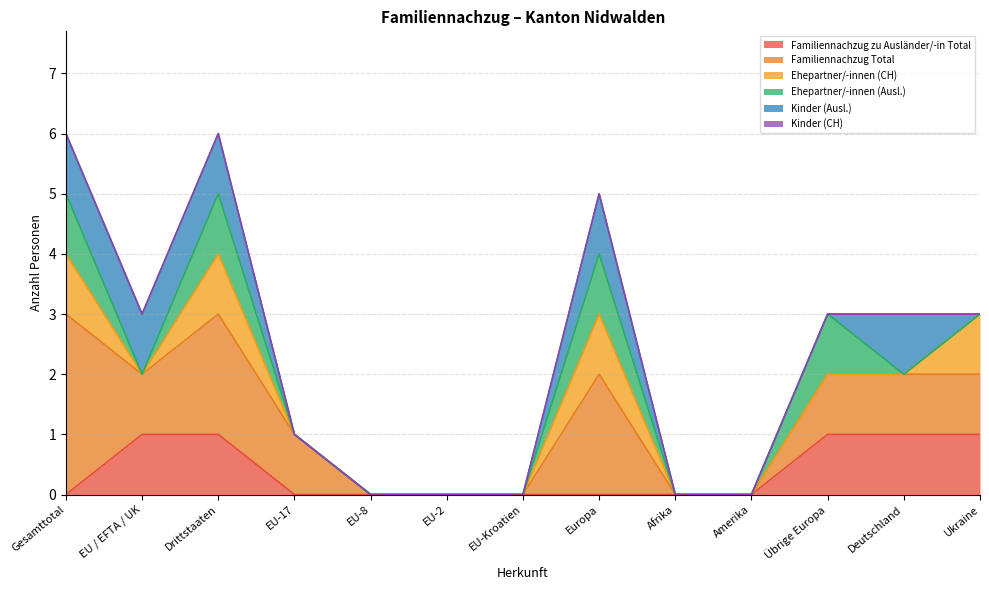

Reading left to right, transcribe all the data shown in this chart.

Familiennachzug zu Ausländer/-in Total: 0	1	1	0	0	0	0	0	0	0	1	1	1
Familiennachzug Total: 3	1	2	1	0	0	0	2	0	0	1	1	1
Ehepartner/-innen (CH): 1	0	1	0	0	0	0	1	0	0	0	0	1
Ehepartner/-innen (Ausl.): 1	0	1	0	0	0	0	1	0	0	1	0	0
Kinder (Ausl.): 1	1	1	0	0	0	0	1	0	0	0	1	0
Kinder (CH): 0	0	0	0	0	0	0	0	0	0	0	0	0